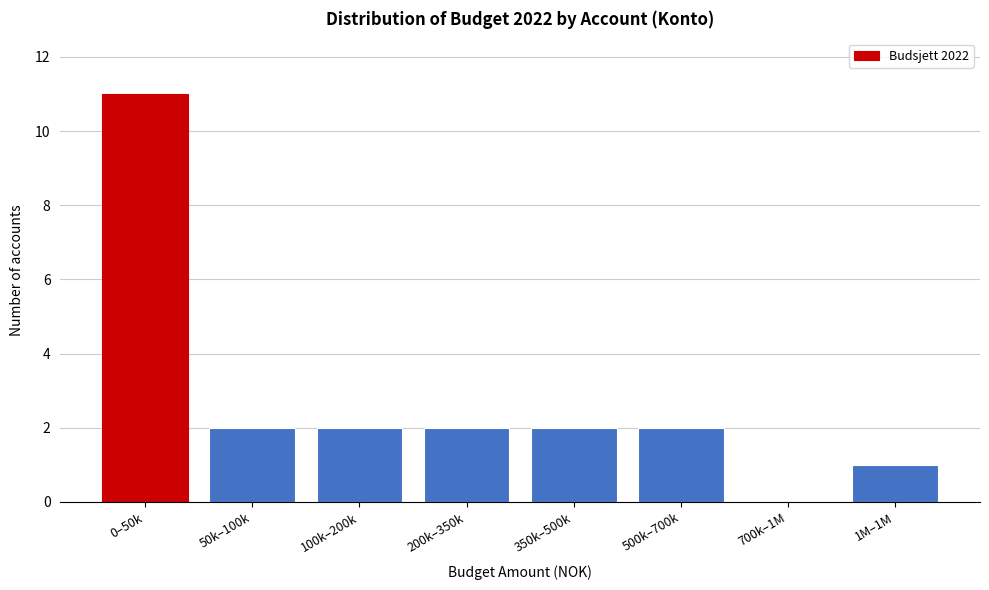

Reading right to left, extract all data points from this chart.

1M–1M=1	700k–1M=0	500k–700k=2	350k–500k=2	200k–350k=2	100k–200k=2	50k–100k=2	0–50k=11